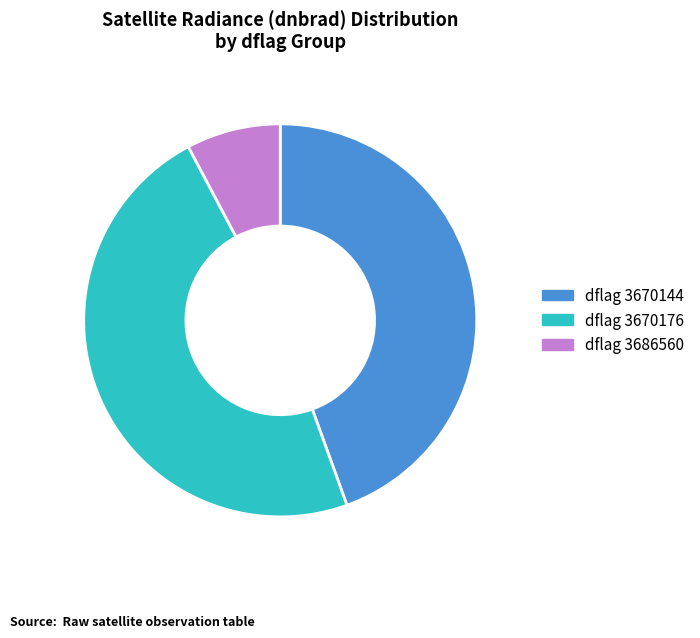

Does any single category account for the majority?

No